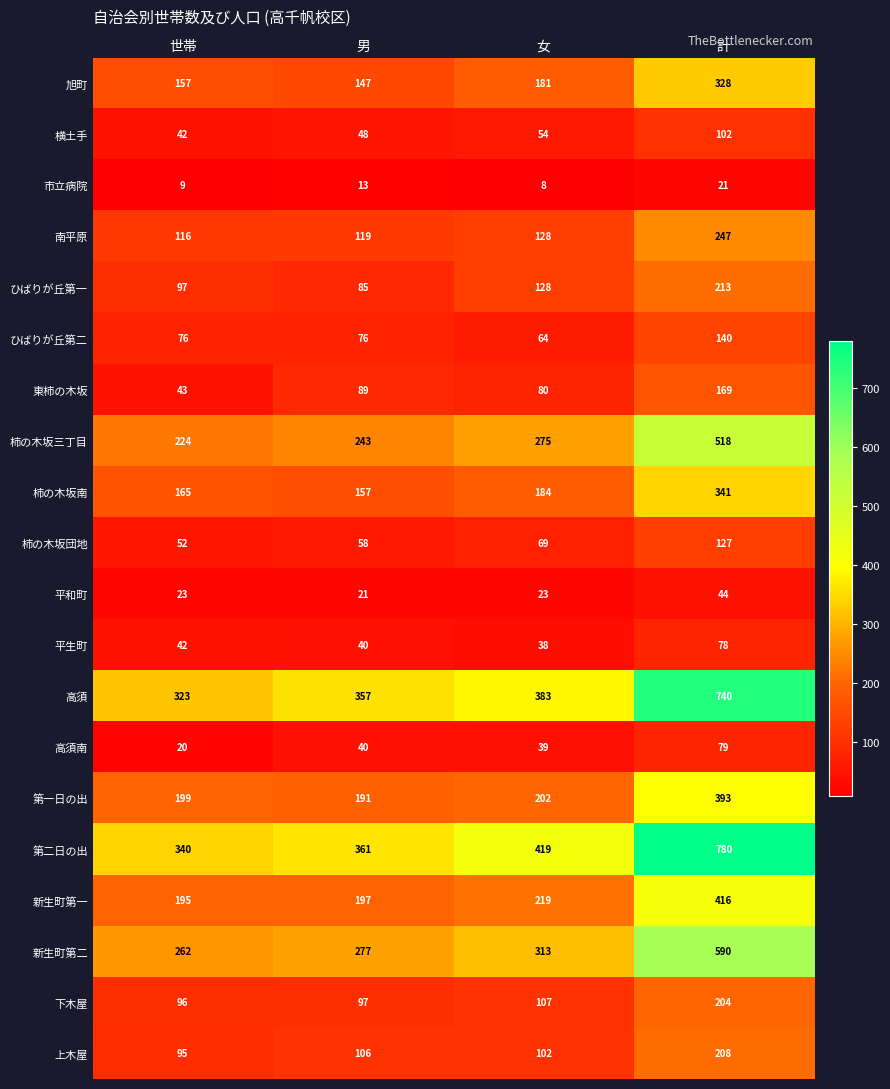

Count the number of data series in this chart.

20